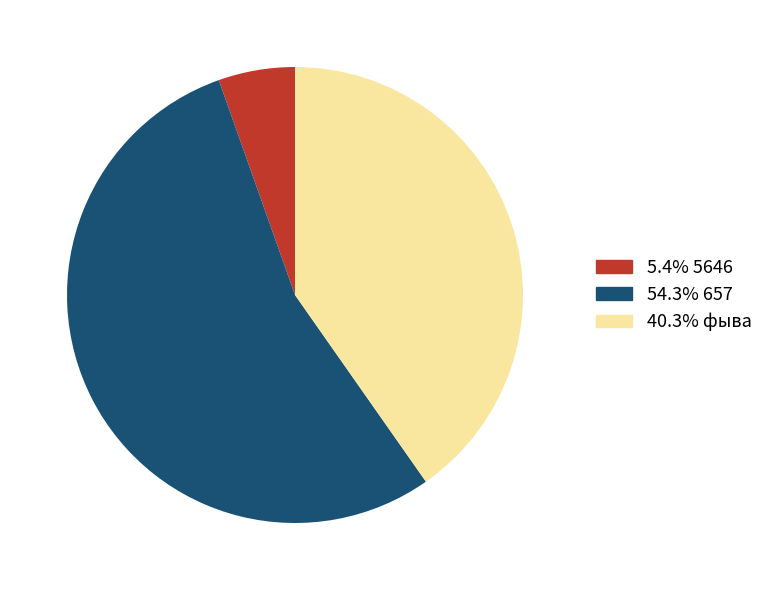

Do 54.3% 657 and 40.3% фыва together represent more than half of the pie?

Yes